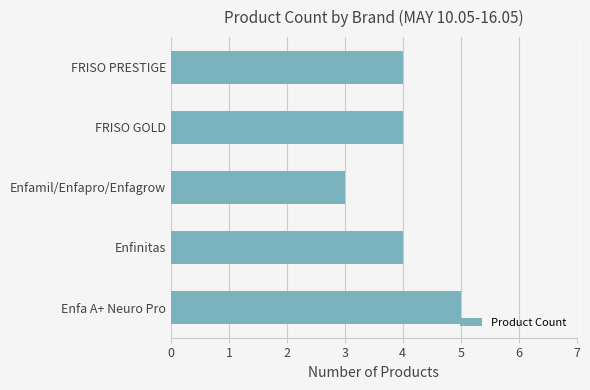

What is the difference between the maximum and second lowest values?

1